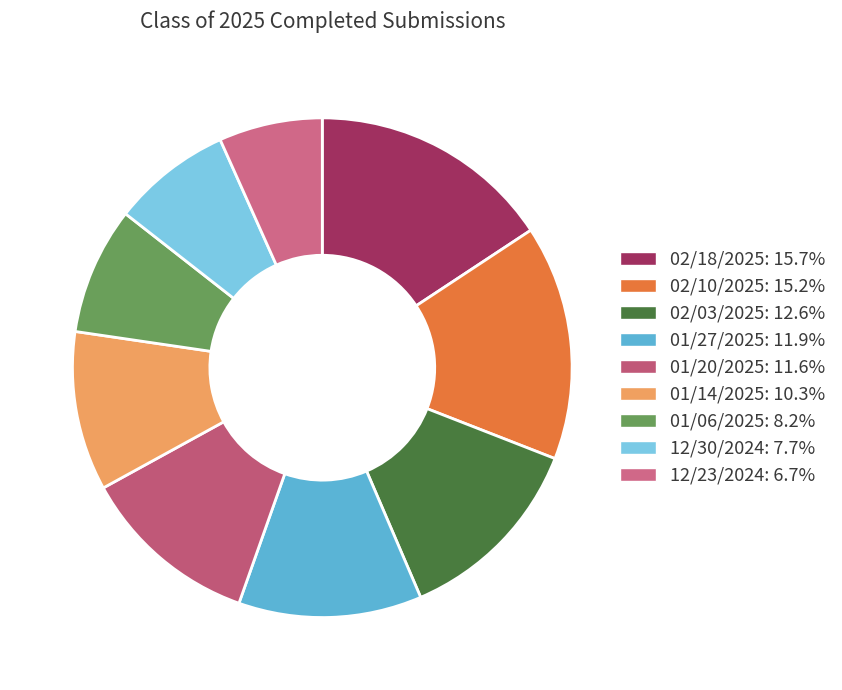

To the nearest percent, what is the difference between the largest and smallest slice percentages?

9%